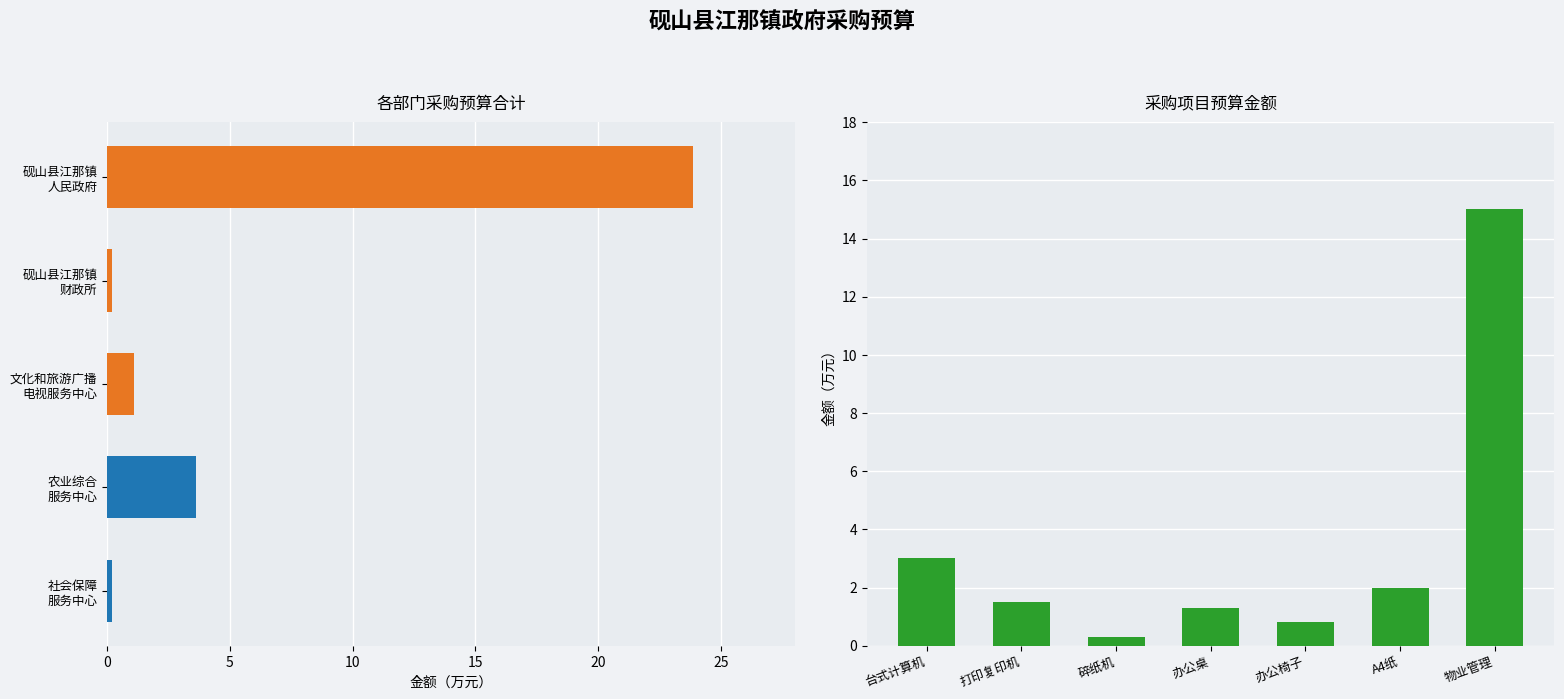

Where is 合计(万元) nearest to the value 12?

砚山县江那镇农业综合服务中心